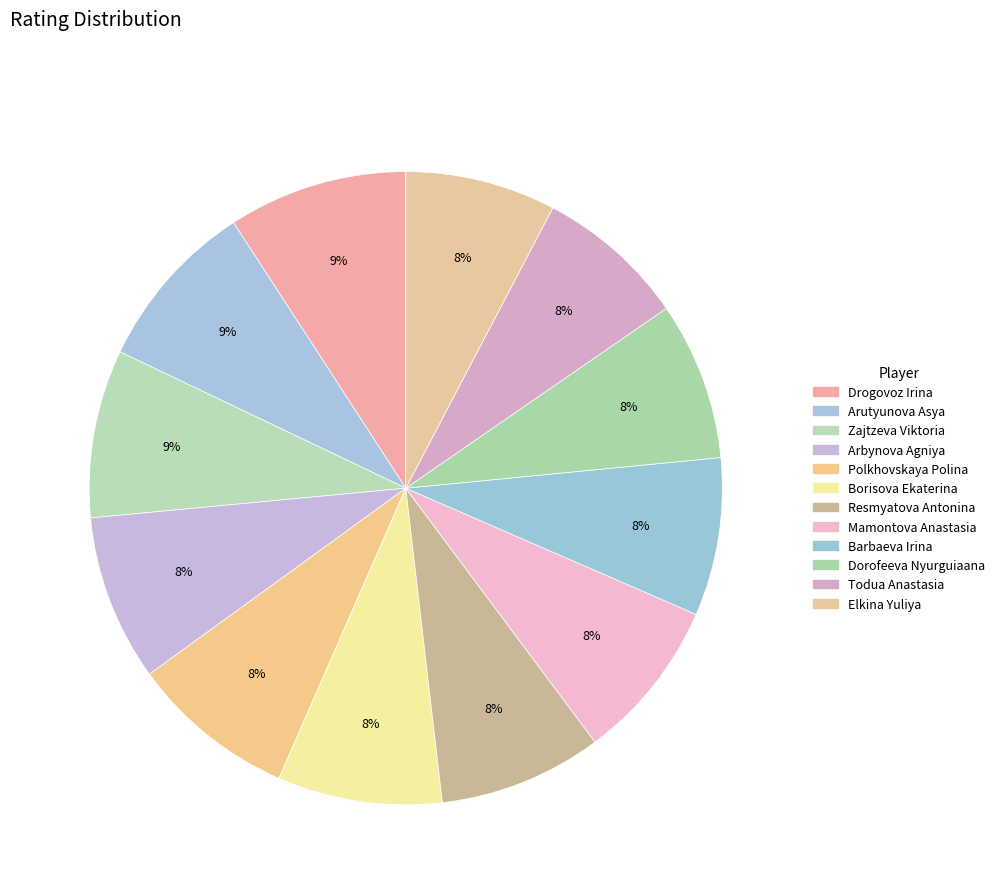

How many slices are in this pie chart?

12